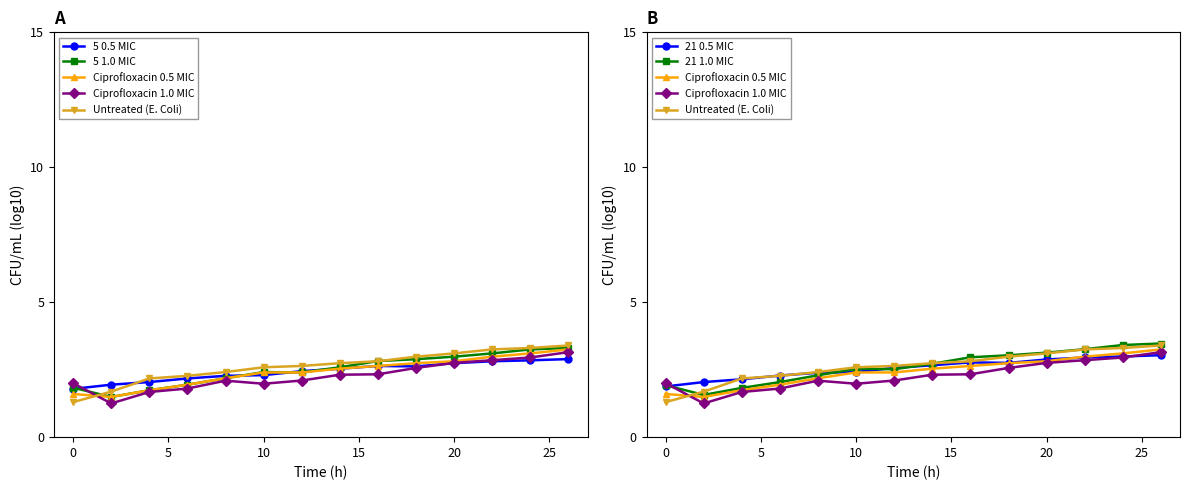

What is the difference between the maximum and minimum values in the Untreated (E. Coli) series?

2.1